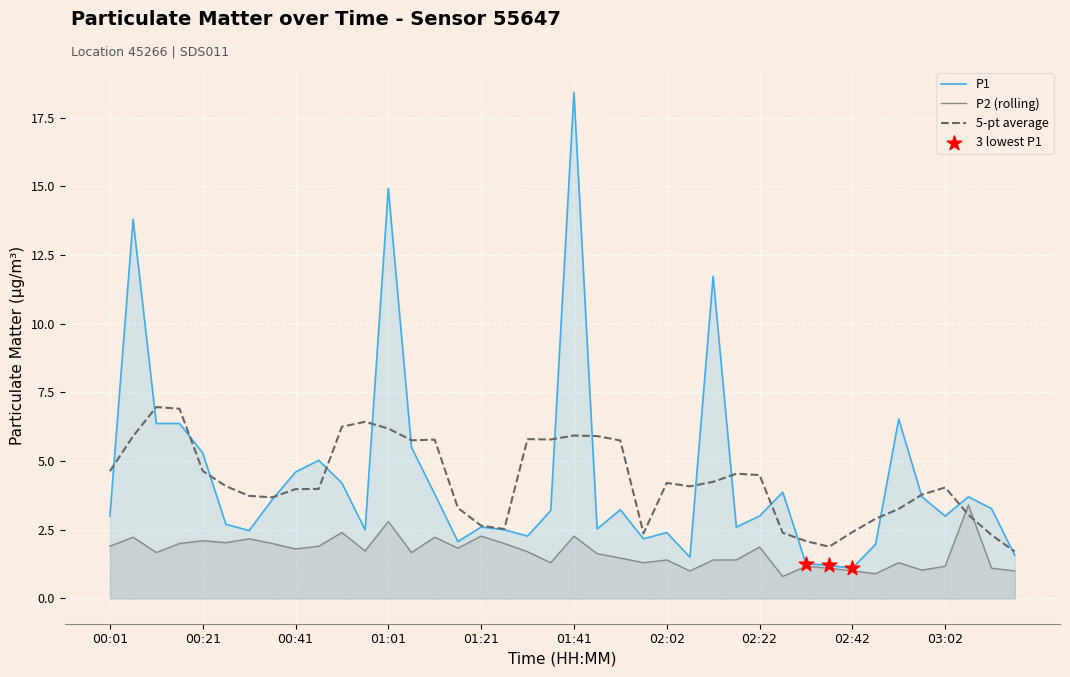

Which series has the widest spread of Y values?

P1